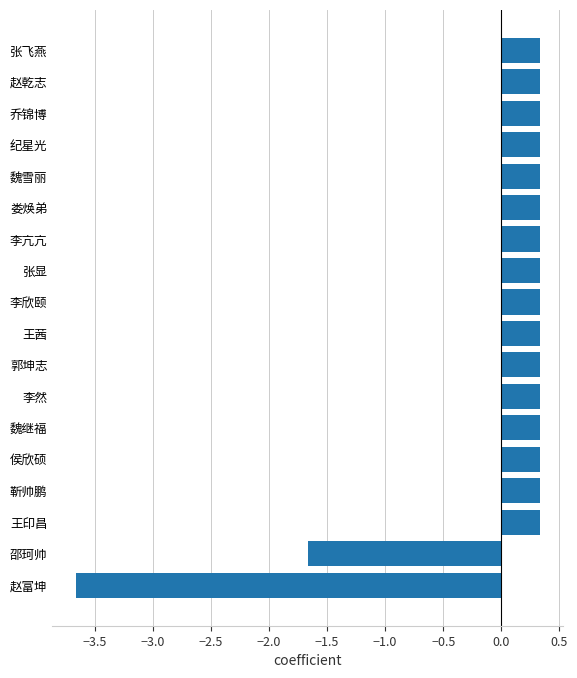

How many positive values are there?

16